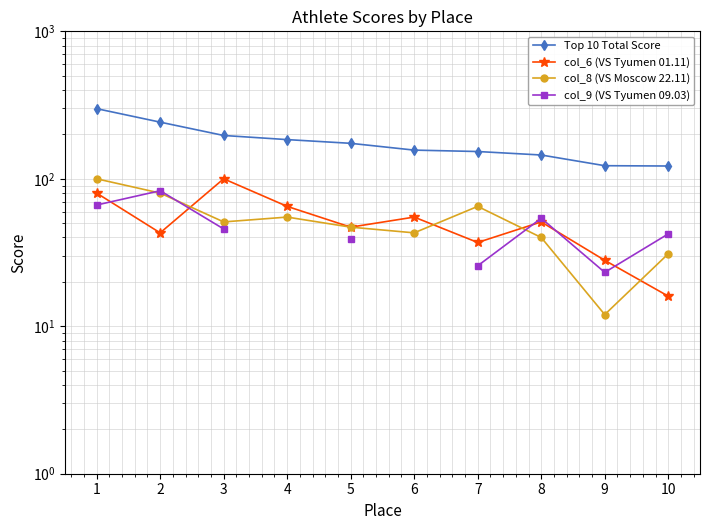

How many lines are shown in the chart?

4